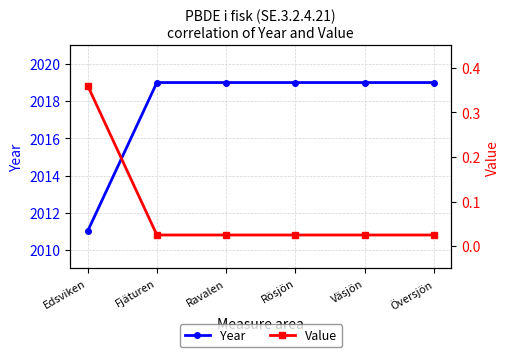

True or false: Year and Value intersect in this chart.

False